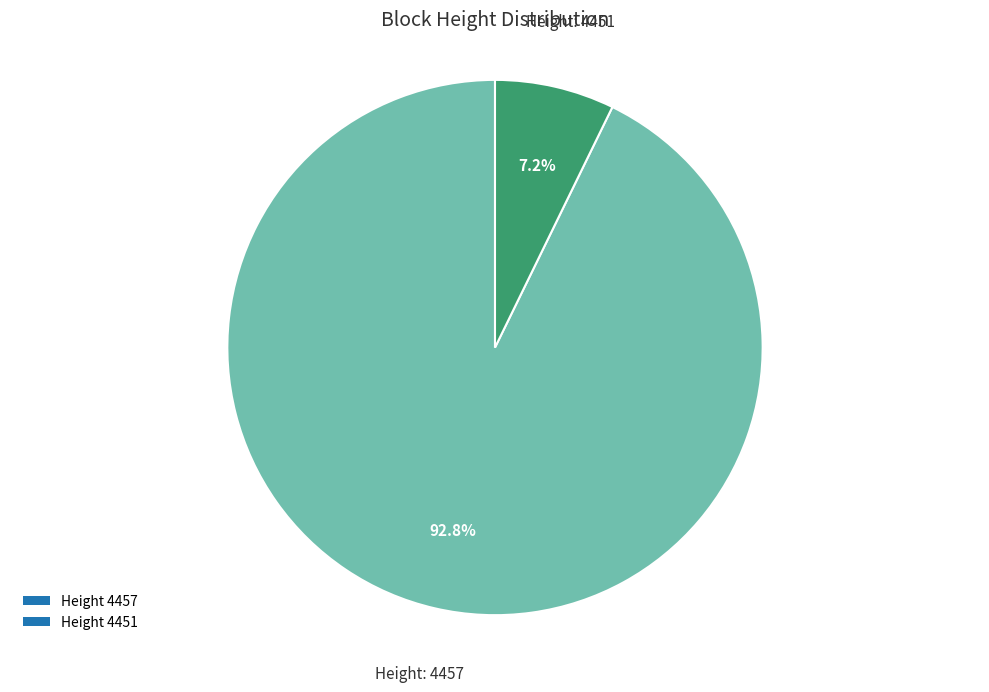

Is the sum of Height 4451 and Height 4457 greater than half?

Yes